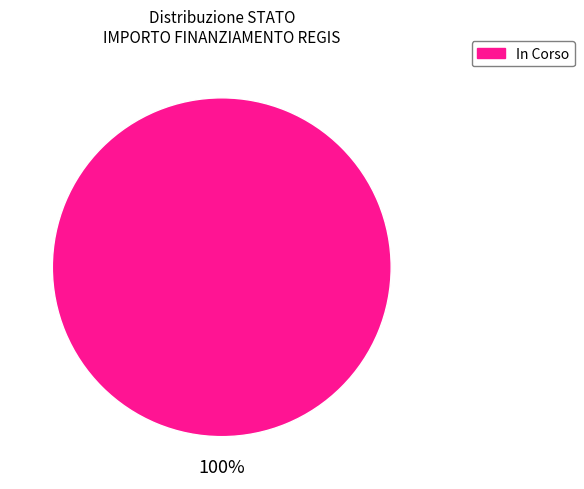

Is there any slice that represents more than half of the pie?

Yes